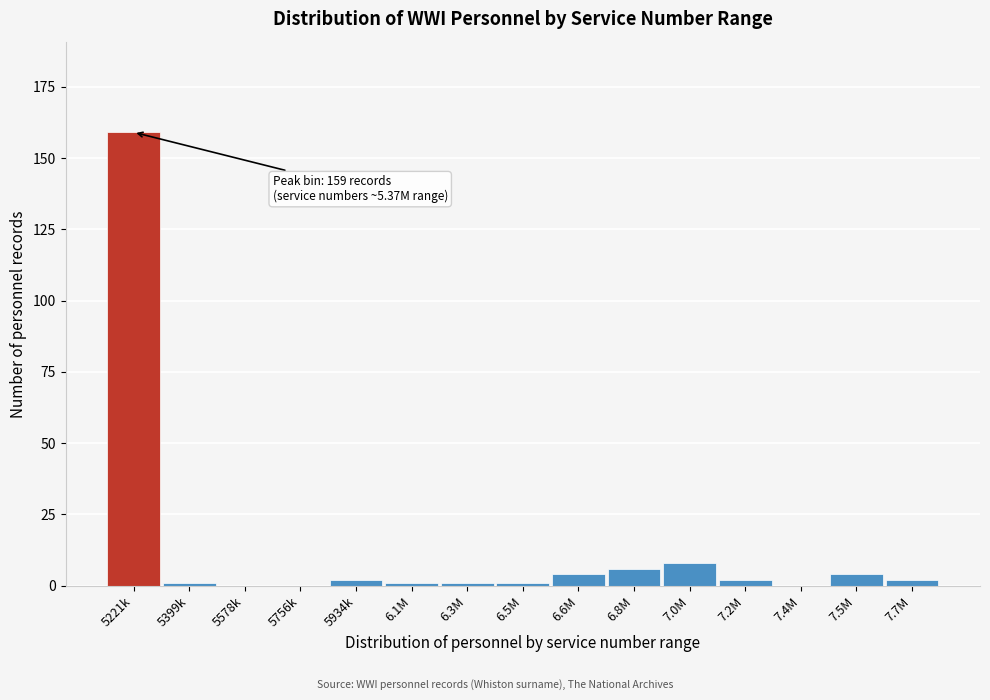

Reading left to right, what are all the values shown in this chart?

5221k=159	5399k=1	5578k=0	5756k=0	5934k=2	6.1M=1	6.3M=1	6.5M=1	6.6M=4	6.8M=6	7.0M=8	7.2M=2	7.4M=0	7.5M=4	7.7M=2